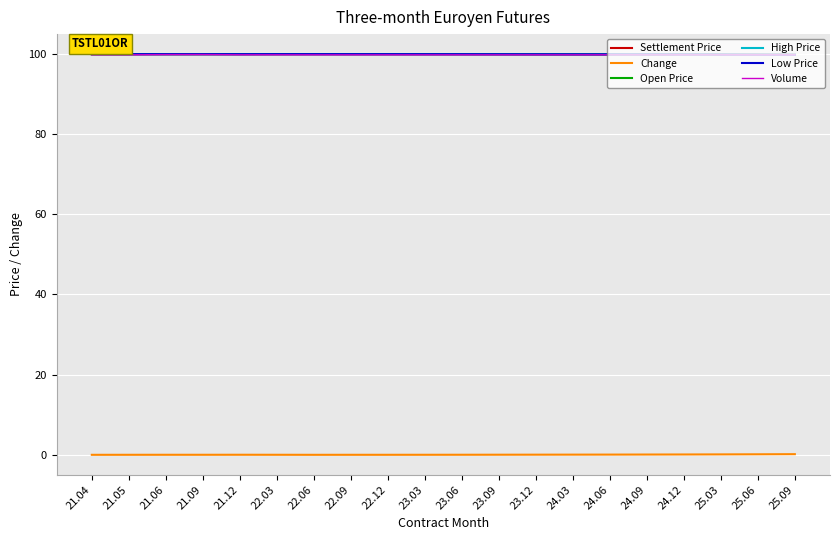

Is this an area chart (filled region under the line)?

No